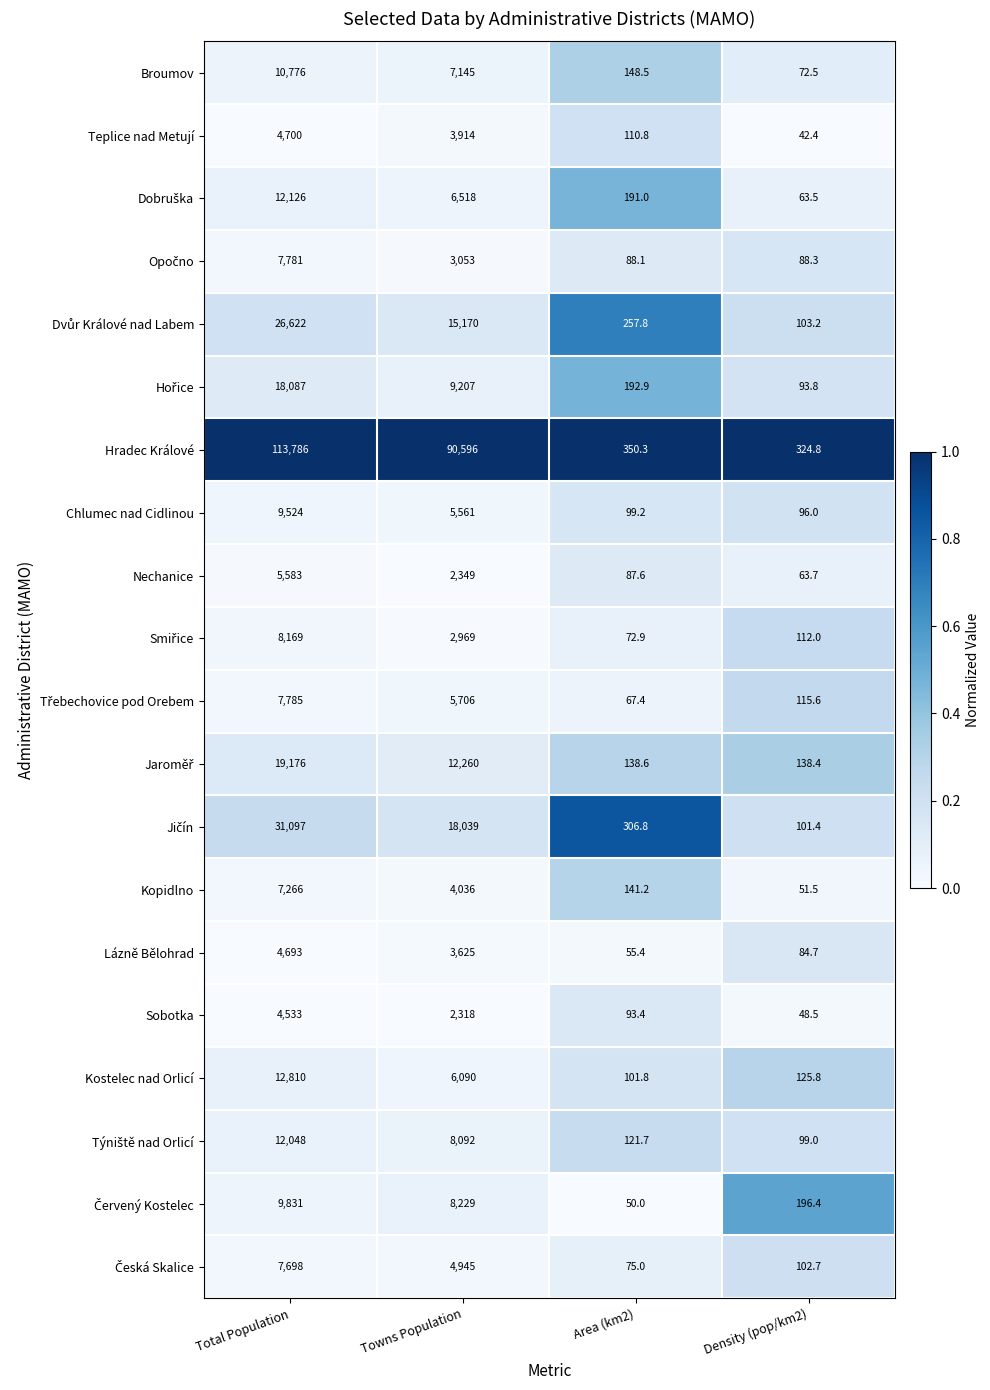

What is the difference between the maximum and minimum values in the Sobotka series?

4484.5